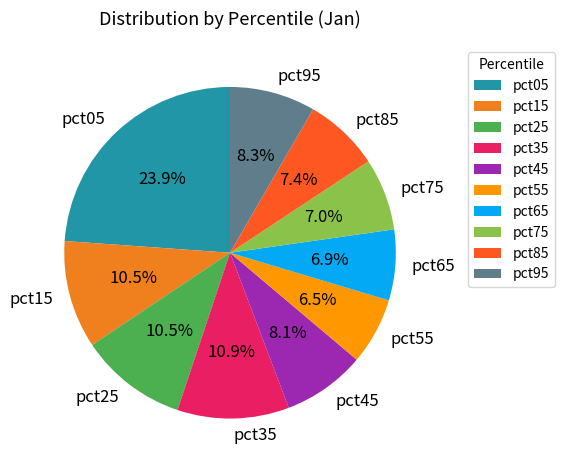

To the nearest percent, what is the average slice percentage?

10%